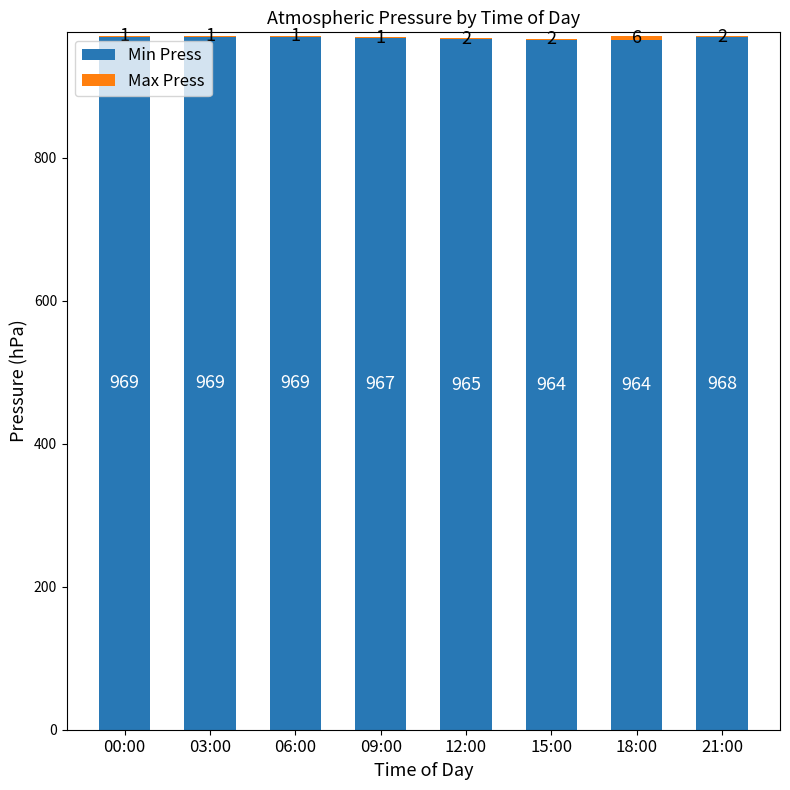

How many Min Press values are between 965 and 969?

6